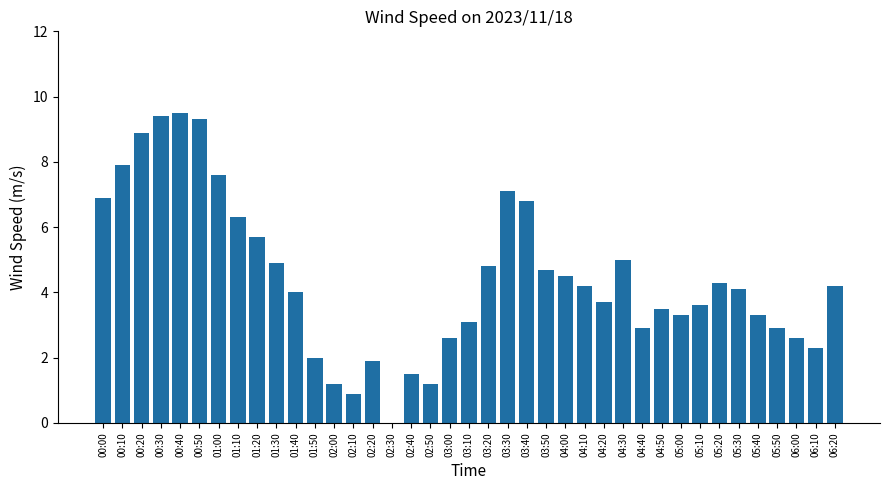

What is the greatest value displayed?

9.5